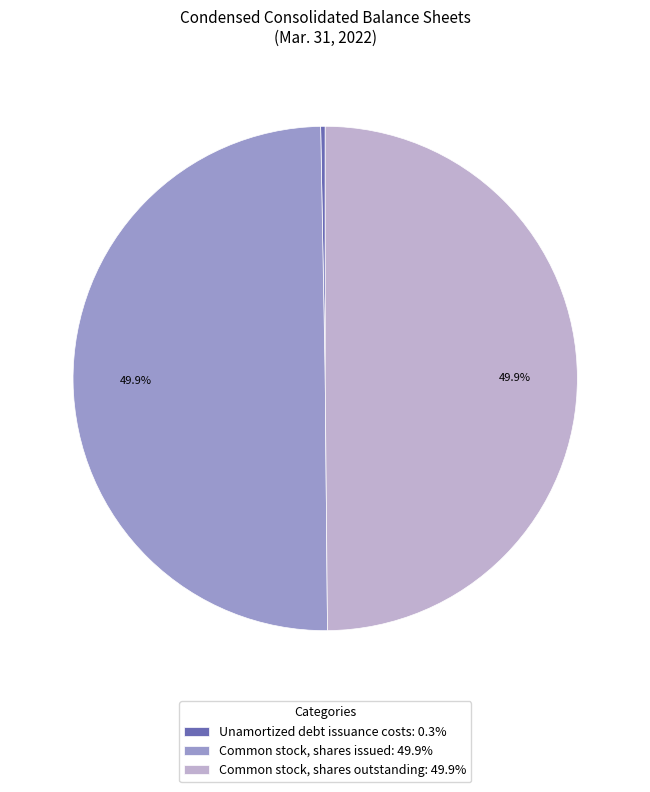

The Common stock, shares issued slice represents 50% of the pie. True or false?

True